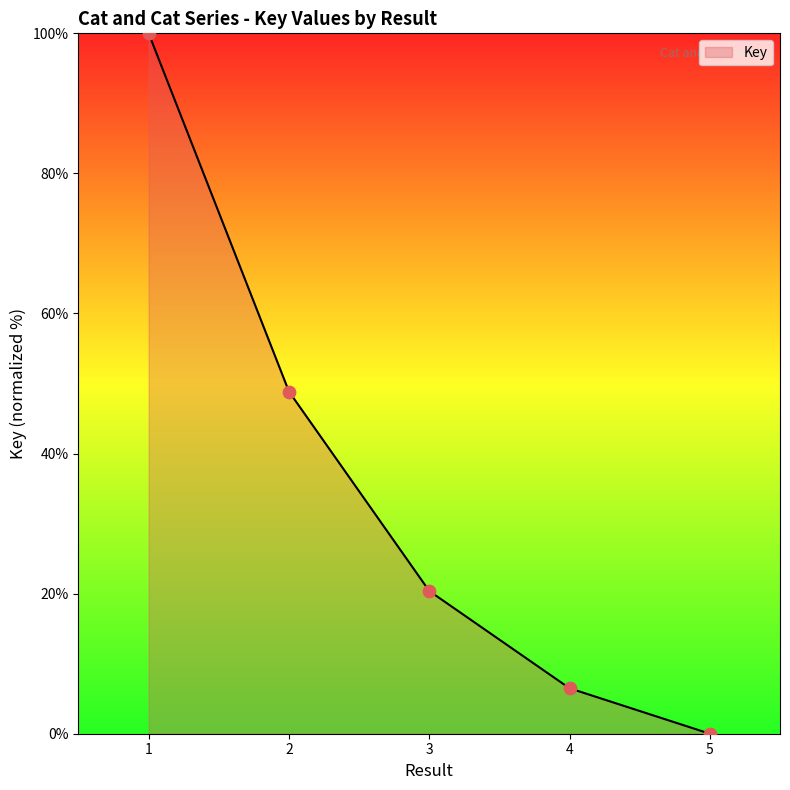

What is the change in value from 3 to 5?

-20.4